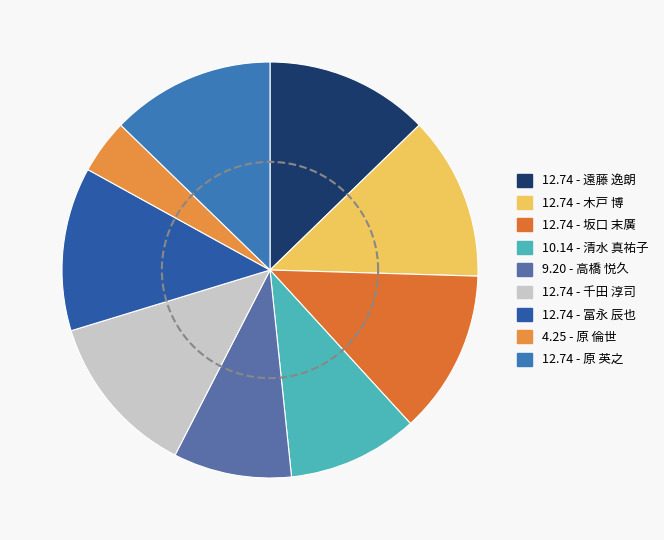

To the nearest percent, what is the combined percentage of 清水 真祐子 and 千田 淳司?

23%